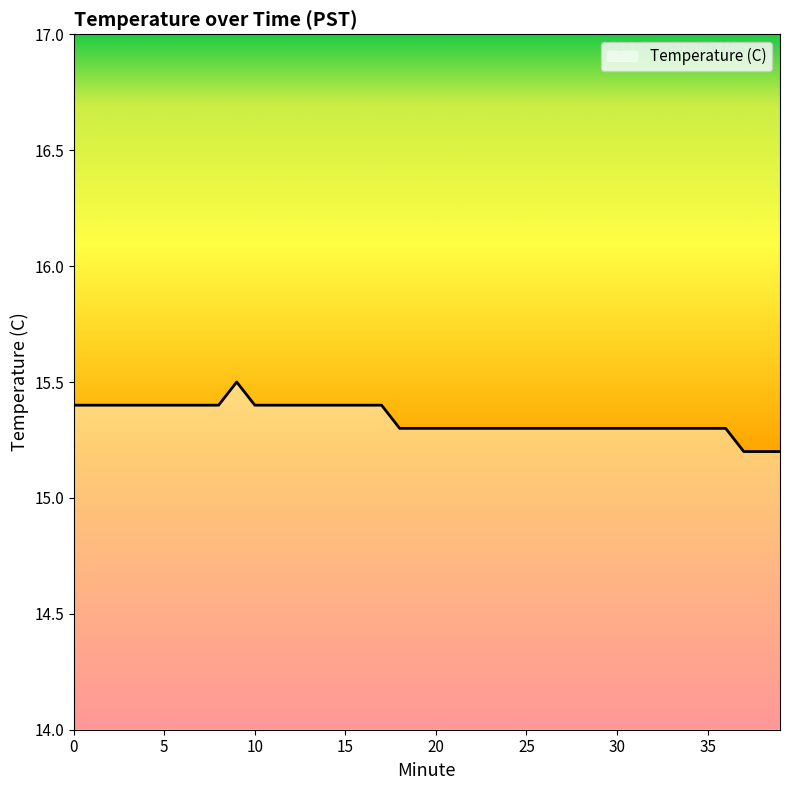

What is the maximum value shown in the chart?

15.5